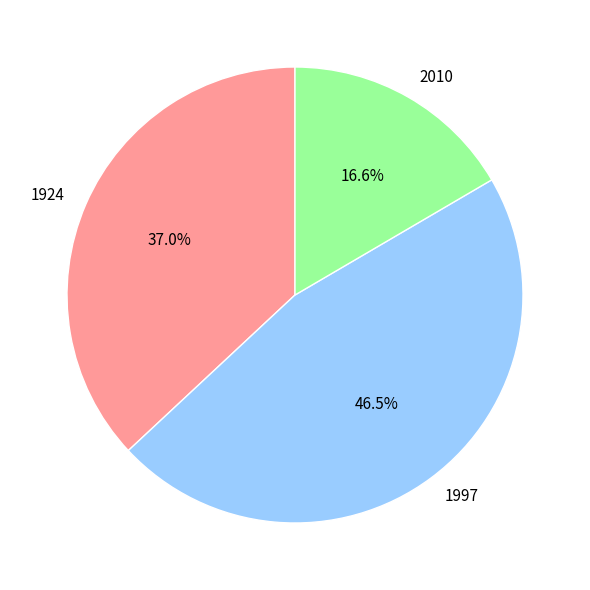

Is 2010 the majority of the pie?

No